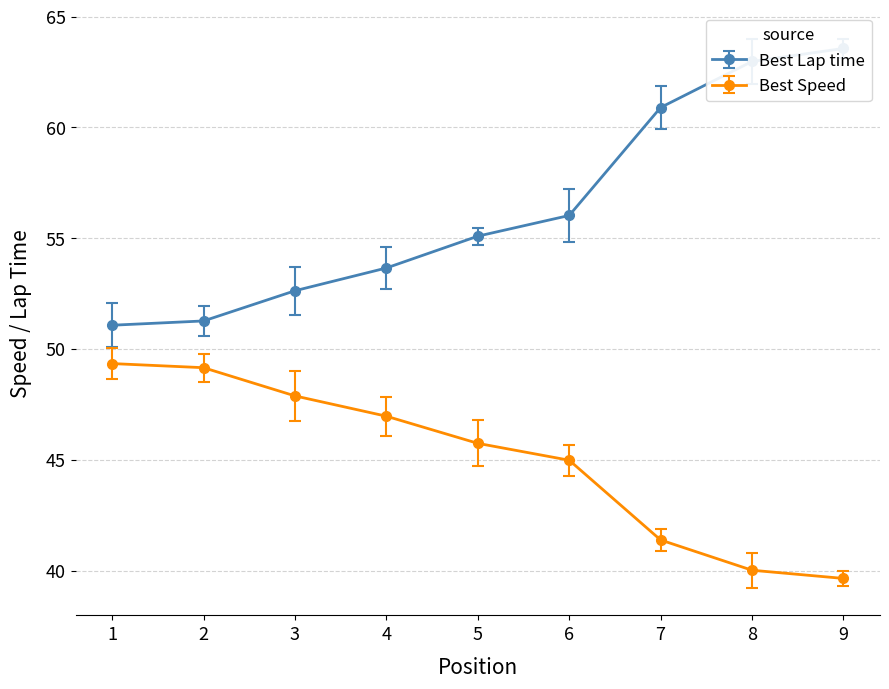

What is the difference between the maximum and minimum values in the Best Lap time series?

12.5